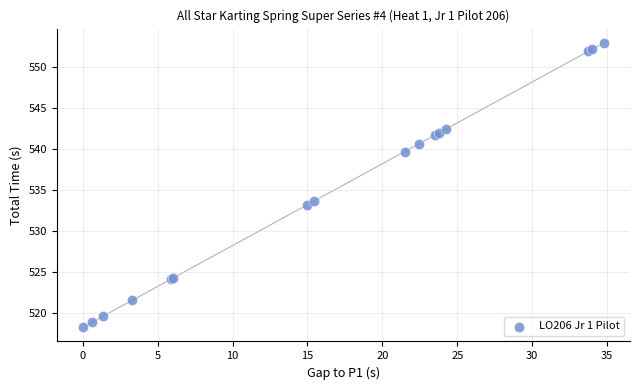

What Y value in the scatter plot is closest to 535?

533.6